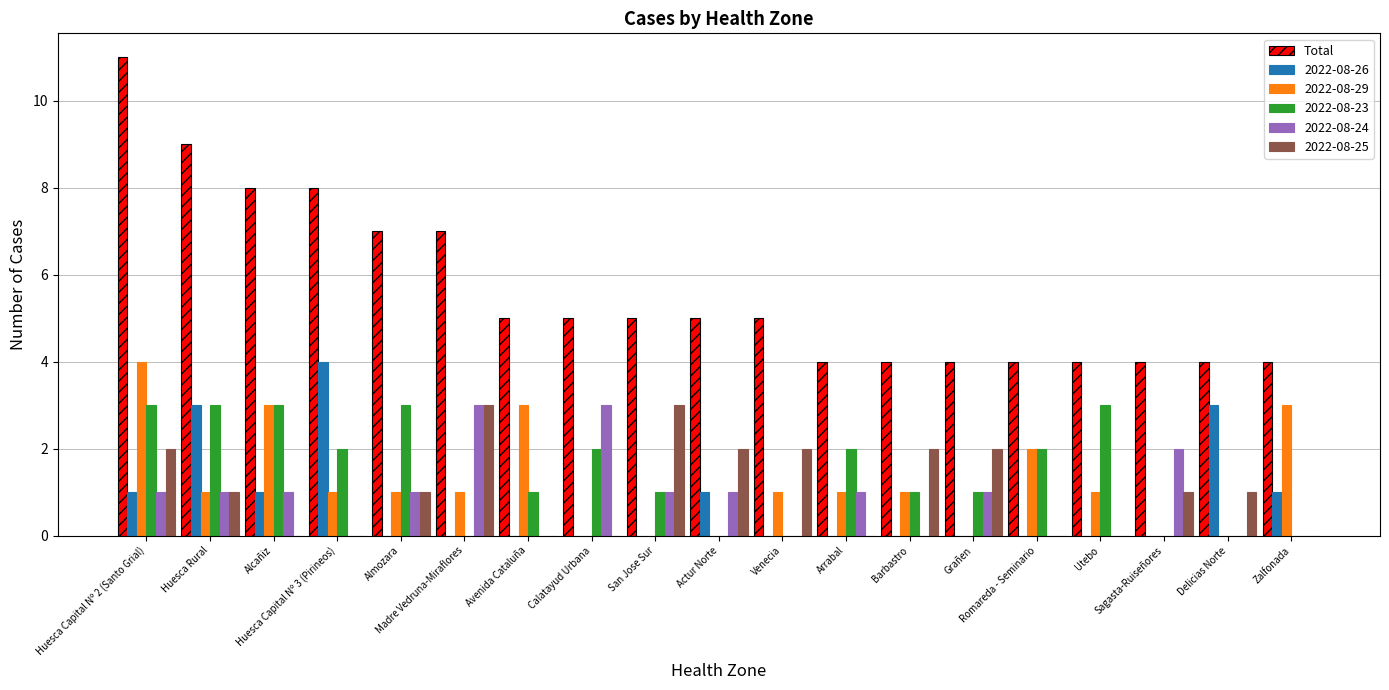

What is the sum of the Total values at Actur Norte and Calatayud Urbana?

10